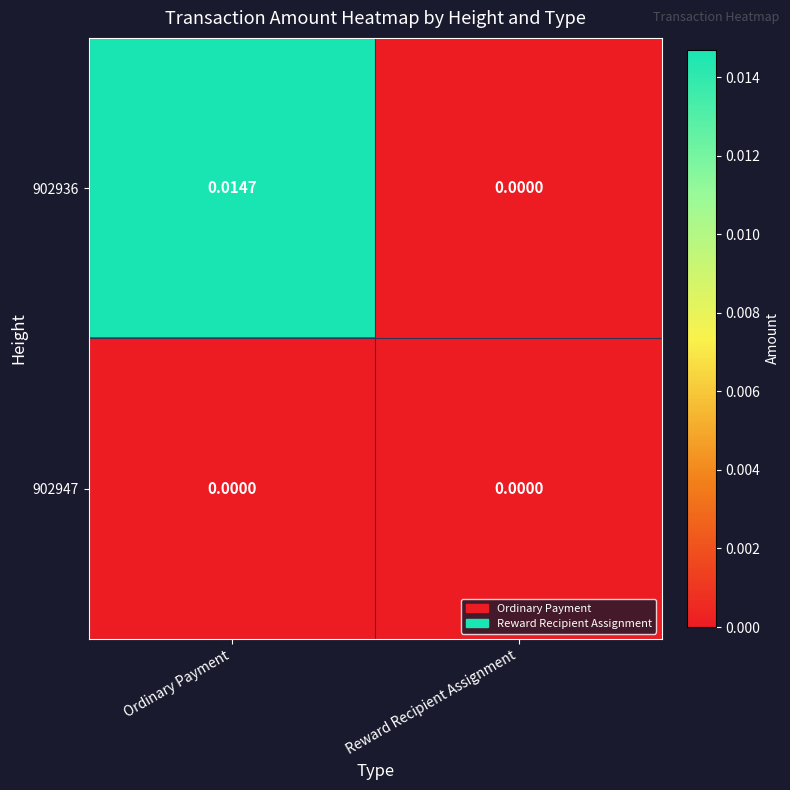

Rank the categories by 902936 value from lowest to highest.

Reward Recipient Assignment, Ordinary Payment